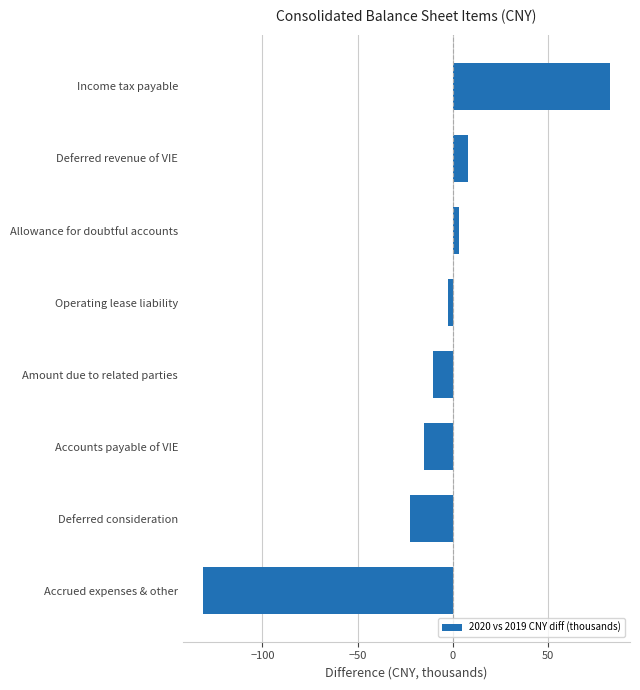

Read the value at Income tax payable.

82.5